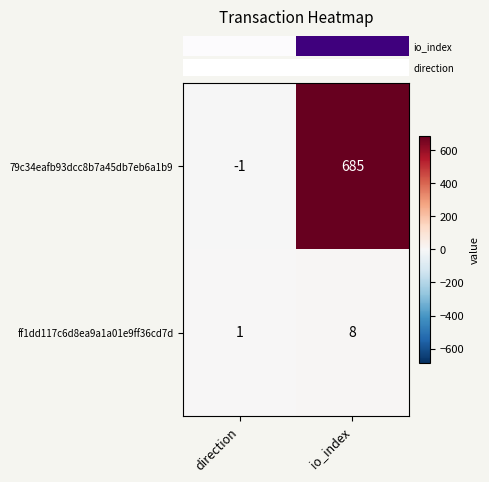

Which series has the largest range (max minus min)?

79c34eafb93dcc8b7a45db7eb6a1b9